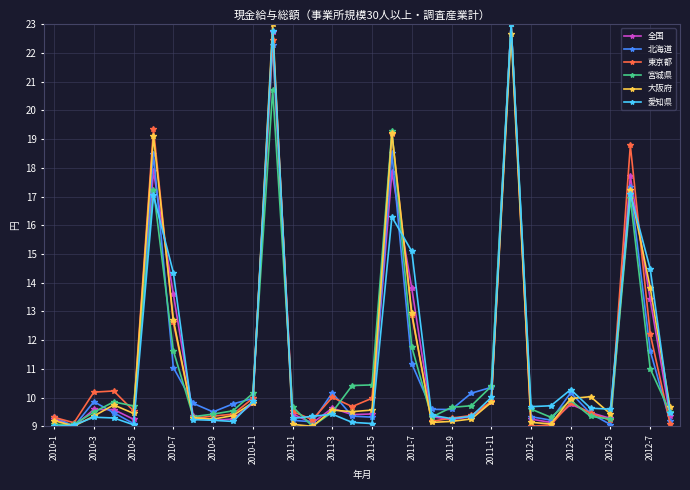

True or false: 全国 has more than 2 points higher than both neighbors.

True